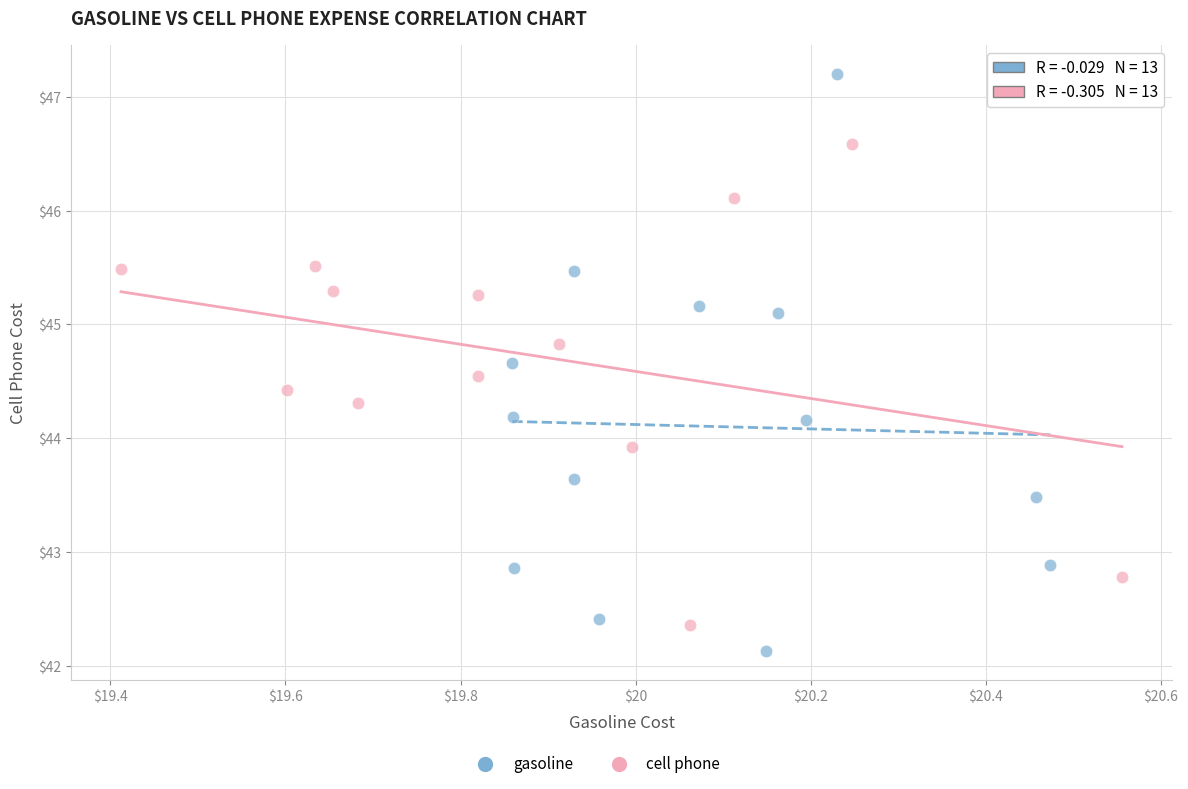

Which series reaches the maximum Y coordinate?

gasoline